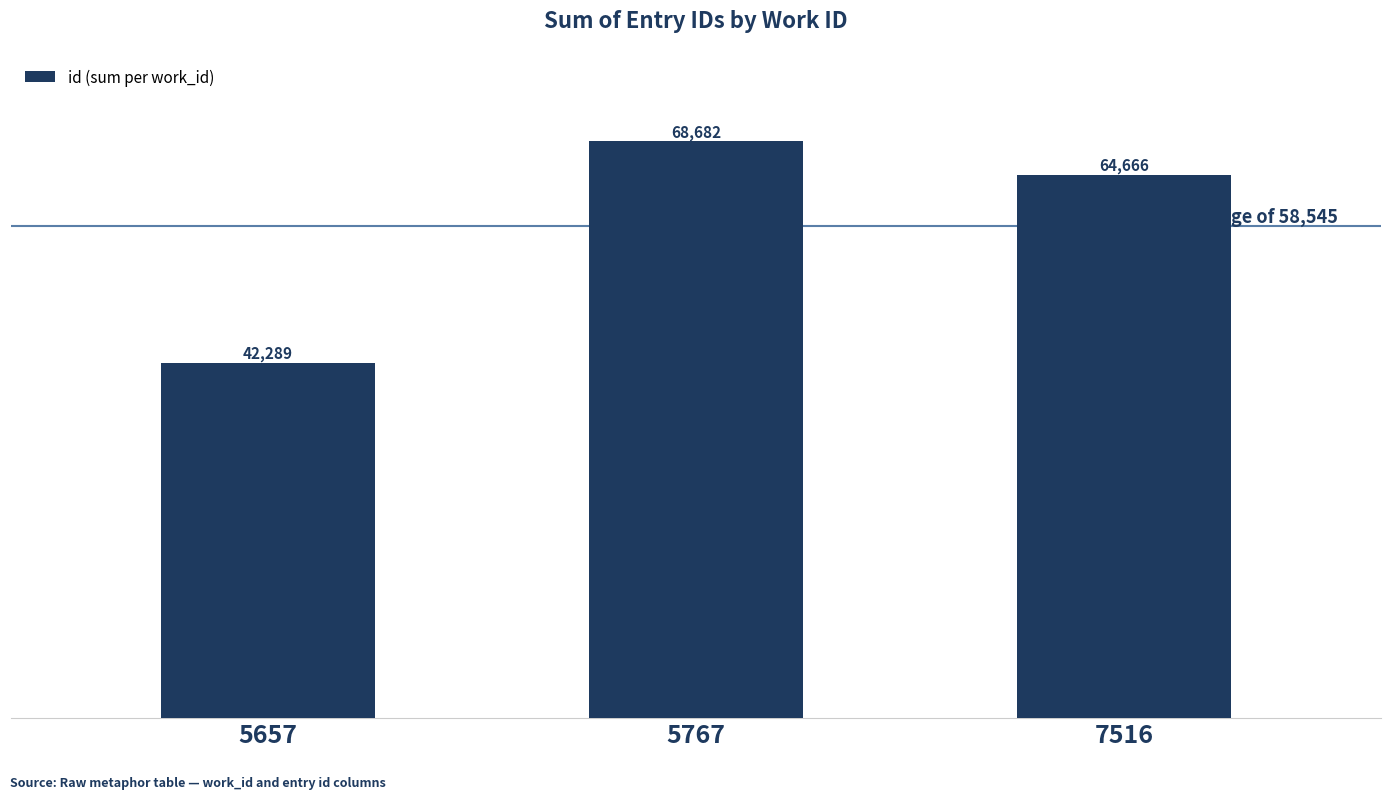

True or false: the data shows 14790 at 5767.

False